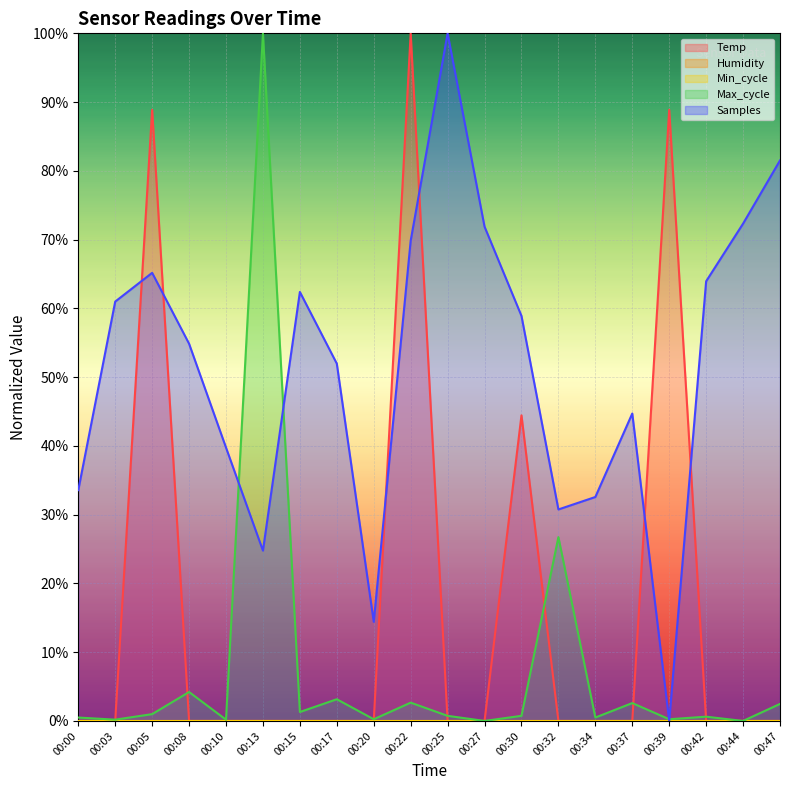

List the labels in order of Temp value, smallest first.

00:00, 00:03, 00:08, 00:10, 00:13, 00:15, 00:17, 00:20, 00:25, 00:27, 00:32, 00:34, 00:37, 00:42, 00:44, 00:47, 00:30, 00:05, 00:39, 00:22